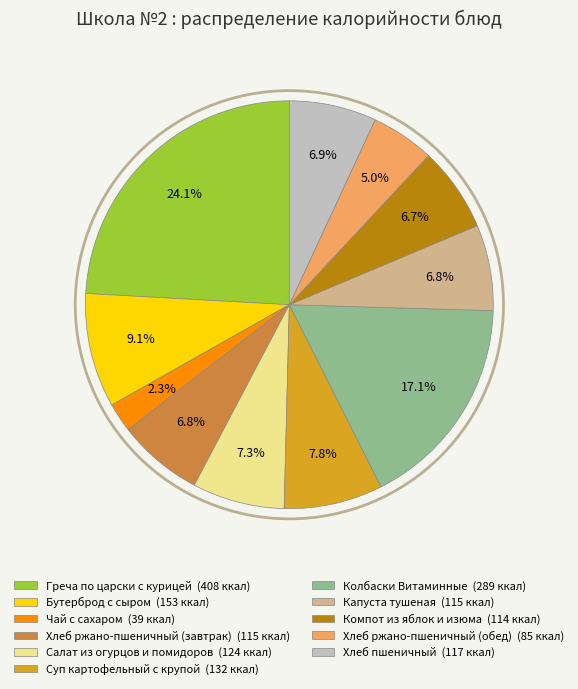

Is there any slice that represents more than half of the pie?

No